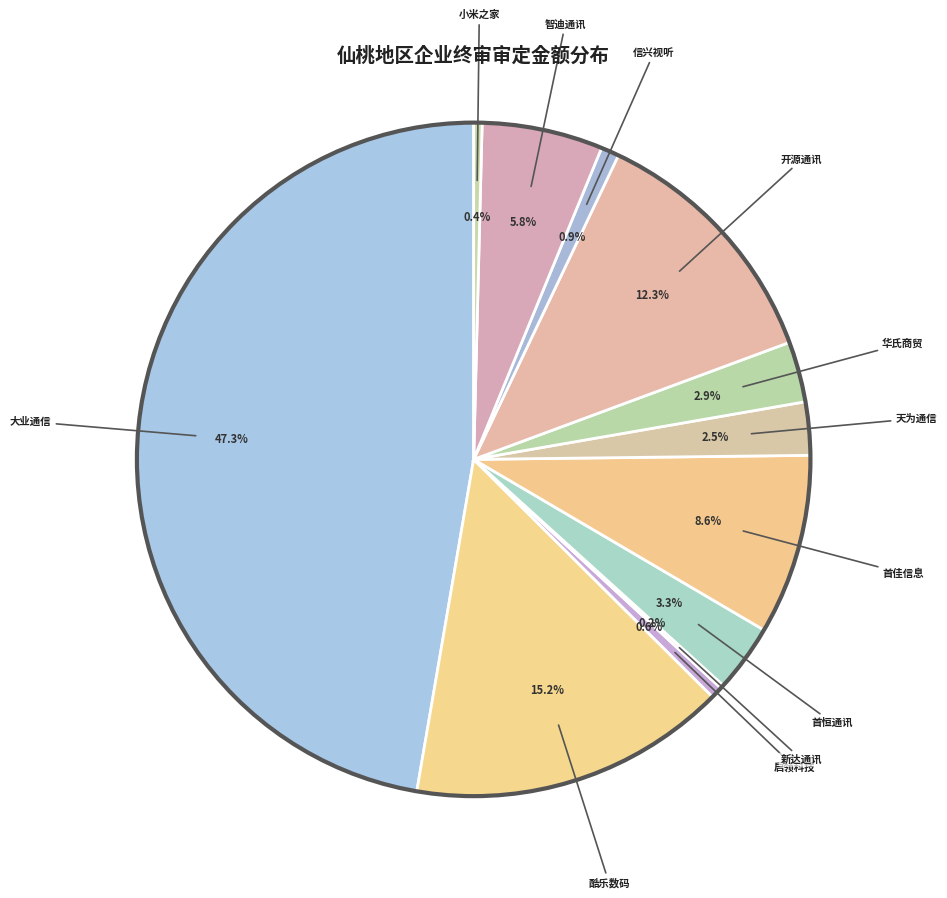

What is the largest slice in the pie chart?

大业通信